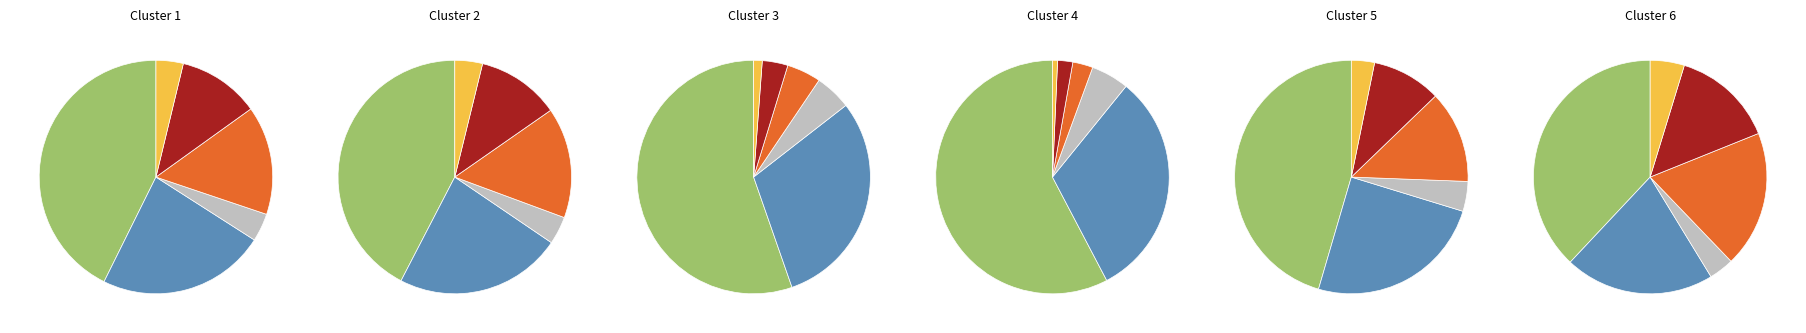

How many segments does this pie chart have?

6